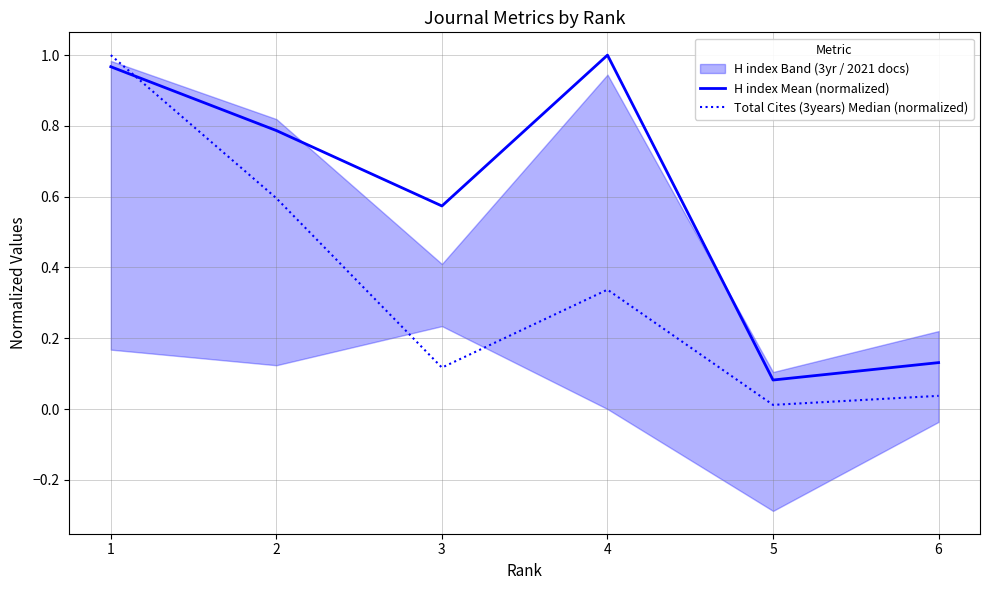

Between which two adjacent categories do H index Mean (normalized) and Total Cites (3years) Median (normalized) first intersect?

1 and 2